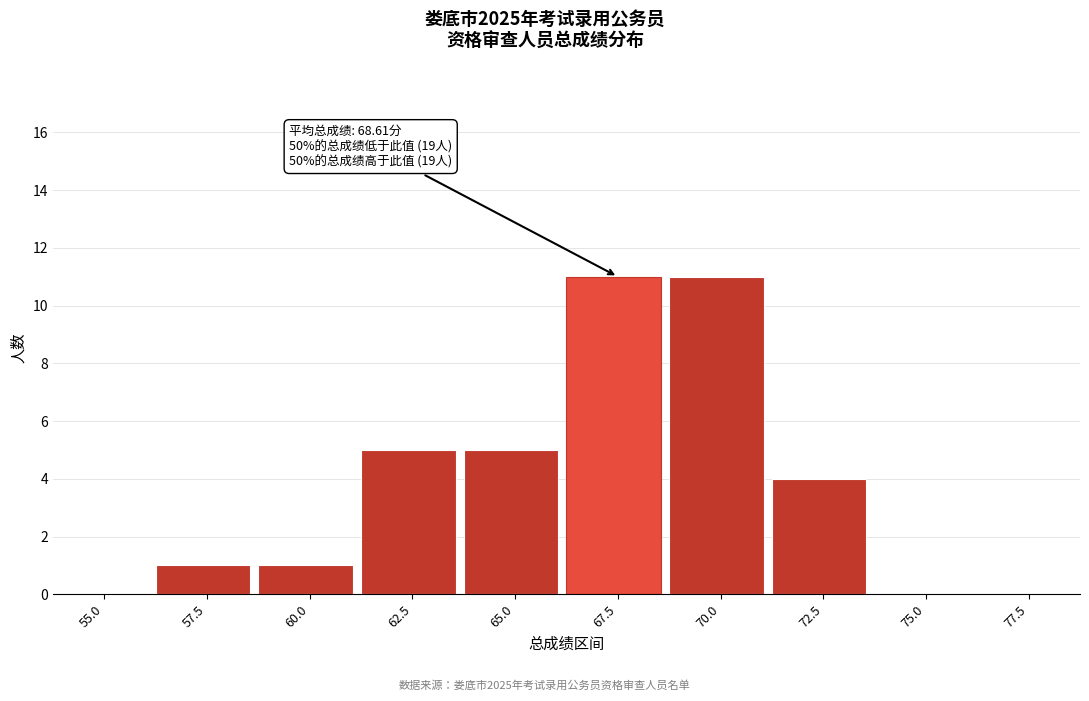

Reading left to right, what are all the values shown in this chart?

55.0=0	57.5=1	60.0=1	62.5=5	65.0=5	67.5=11	70.0=11	72.5=4	75.0=0	77.5=0